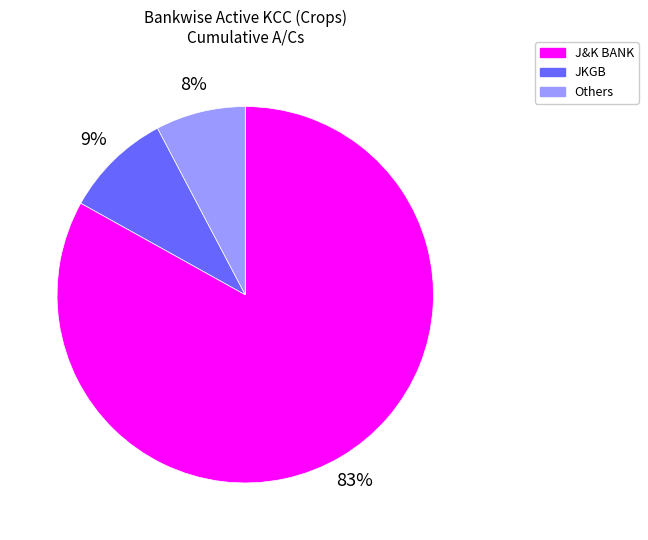

To the nearest percent, what is the difference between the largest and smallest slice percentages?

75%